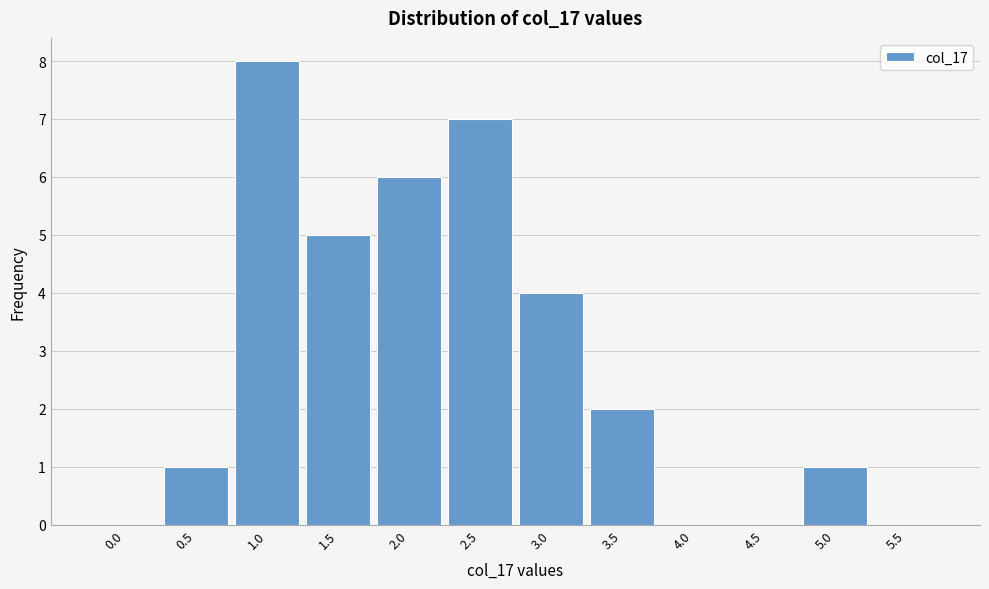

Reading left to right, list all the values displayed in this chart.

0.0=0	0.5=1	1.0=8	1.5=5	2.0=6	2.5=7	3.0=4	3.5=2	4.0=0	4.5=0	5.0=1	5.5=0